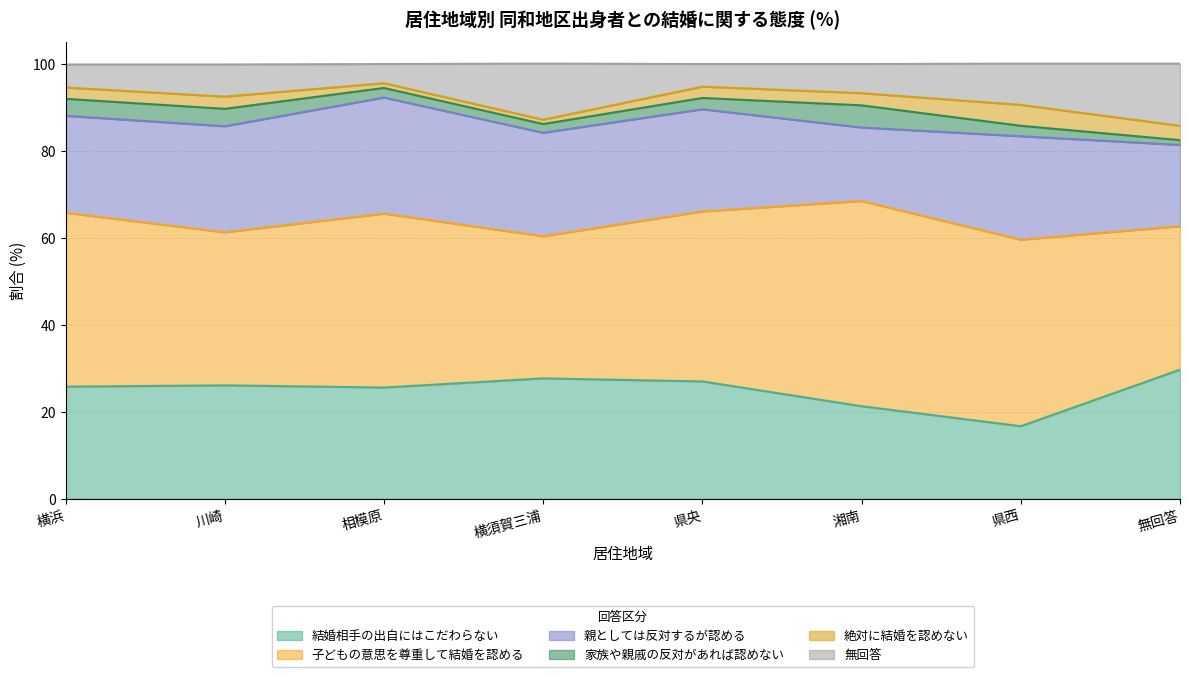

What is the sum of all 家族や親戚の反対があれば認めない values?

23.3